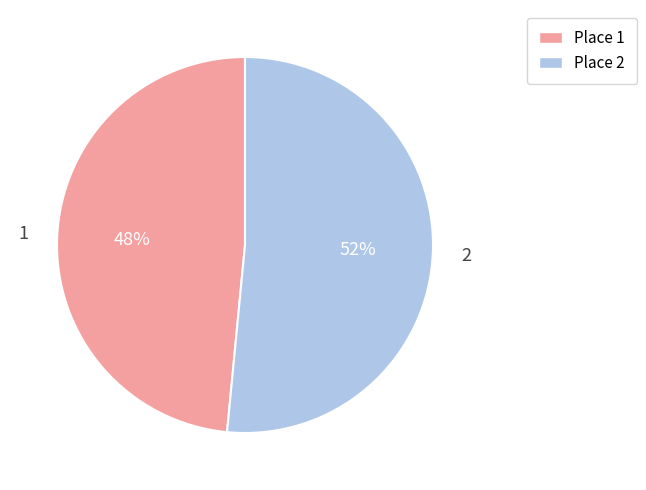

Is there any slice that represents more than half of the pie?

Yes